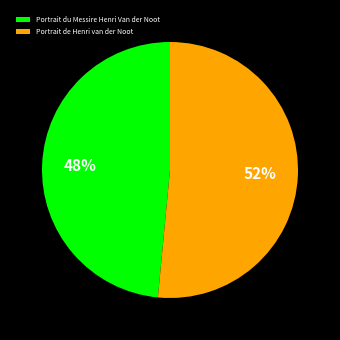

What percentage is the Portrait du Messire Henri Van der Noot slice, to the nearest percent?

48%